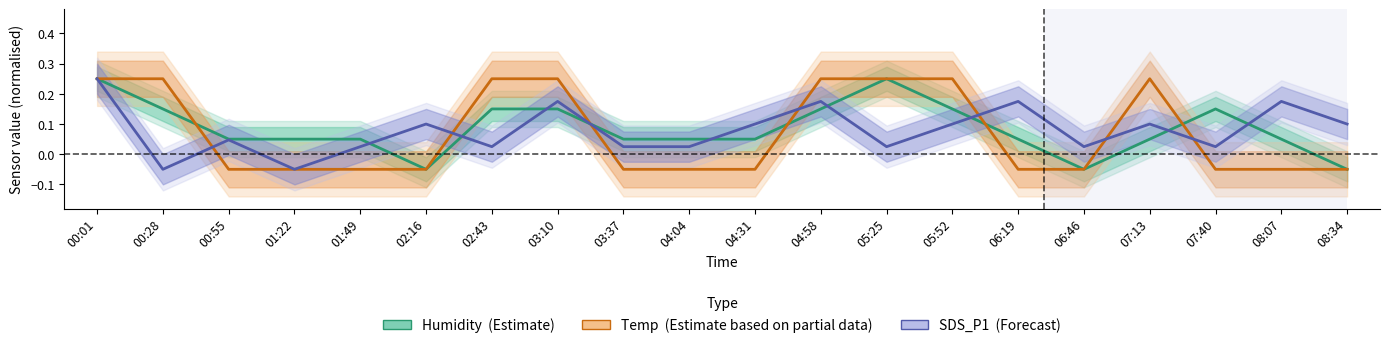

Reading right to left, what are all the values shown in this chart?

Humidity (Estimate): 08:34=-0.1	08:07=0.0	07:40=0.1	07:13=0.0	06:46=-0.1	06:19=0.0	05:52=0.1	05:25=0.2	04:58=0.1	04:31=0.0	04:04=0.0	03:37=0.0	03:10=0.1	02:43=0.1	02:16=-0.1	01:49=0.0	01:22=0.0	00:55=0.0	00:28=0.1	00:01=0.2
Temp (Partial data): 08:34=-0.1	08:07=-0.1	07:40=-0.1	07:13=0.2	06:46=-0.1	06:19=-0.1	05:52=0.2	05:25=0.2	04:58=0.2	04:31=-0.1	04:04=-0.1	03:37=-0.1	03:10=0.2	02:43=0.2	02:16=-0.1	01:49=-0.1	01:22=-0.1	00:55=-0.1	00:28=0.2	00:01=0.2
SDS_P1 (Forecast): 08:34=0.1	08:07=0.2	07:40=0.0	07:13=0.1	06:46=0.0	06:19=0.2	05:52=0.1	05:25=0.0	04:58=0.2	04:31=0.1	04:04=0.0	03:37=0.0	03:10=0.2	02:43=0.0	02:16=0.1	01:49=0.0	01:22=-0.1	00:55=0.0	00:28=-0.1	00:01=0.2